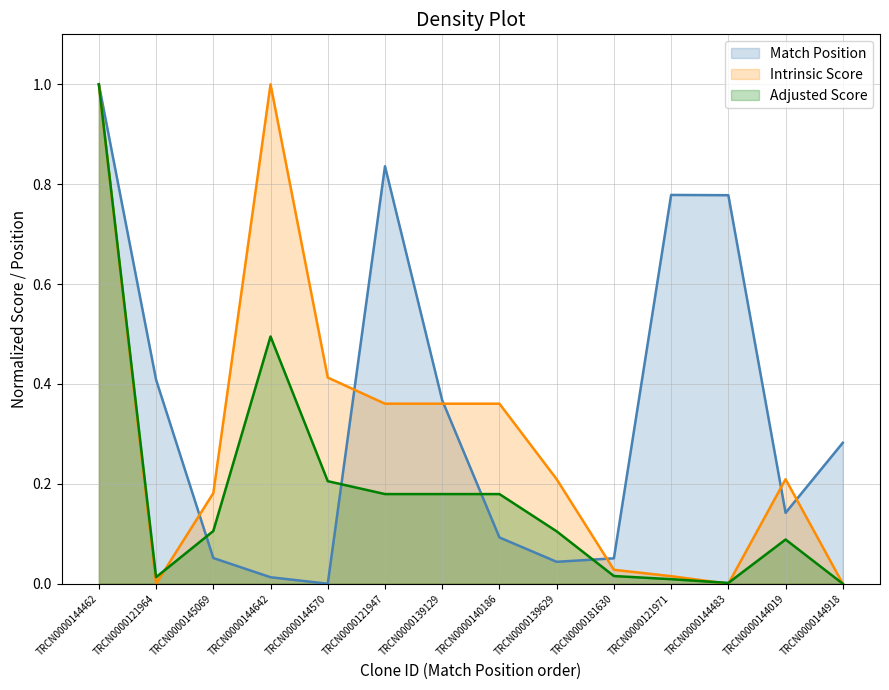

At how many categories does at least one series exceed 0?

14